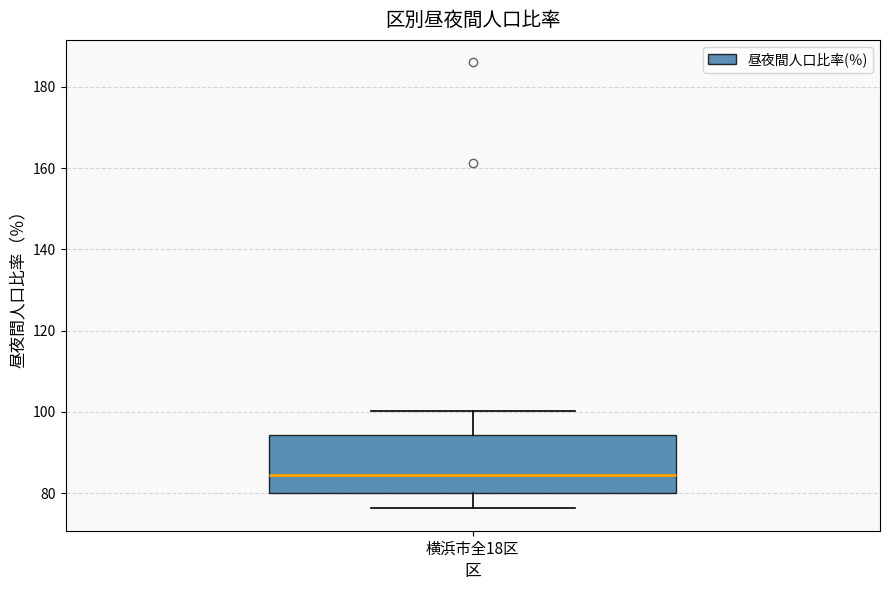

Read this box plot against the y-axis: the position of the median line, the range covered by the box, and the ends of both whiskers. The values are not printed on the chart, so give them approximately, as read against the axis.

median 84, box 80 to 94, whiskers 76 to 100